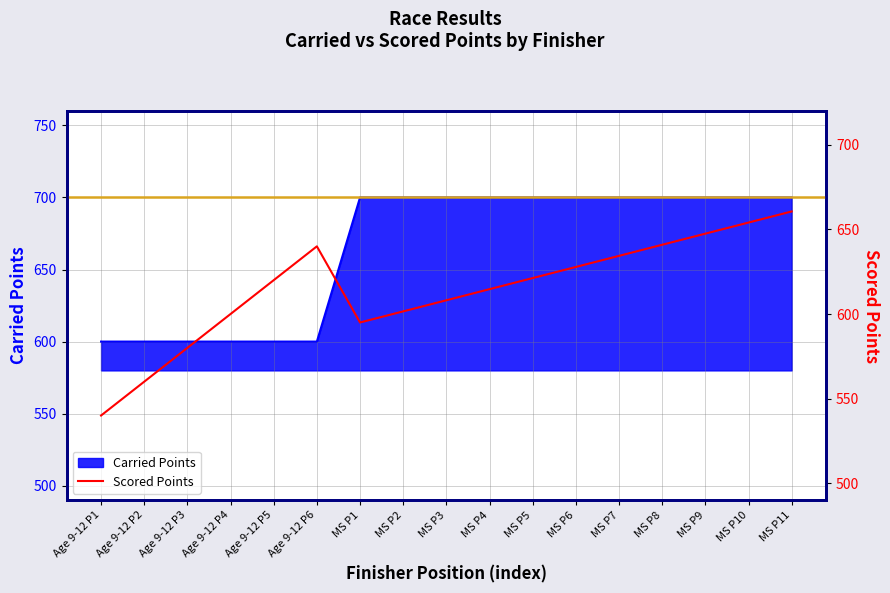

List the labels in order of value, smallest first.

Age 9-12 P1, Age 9-12 P2, Age 9-12 P3, MS P1, Age 9-12 P4, MS P2, MS P3, MS P4, Age 9-12 P5, MS P5, MS P6, MS P7, Age 9-12 P6, MS P8, MS P9, MS P10, MS P11